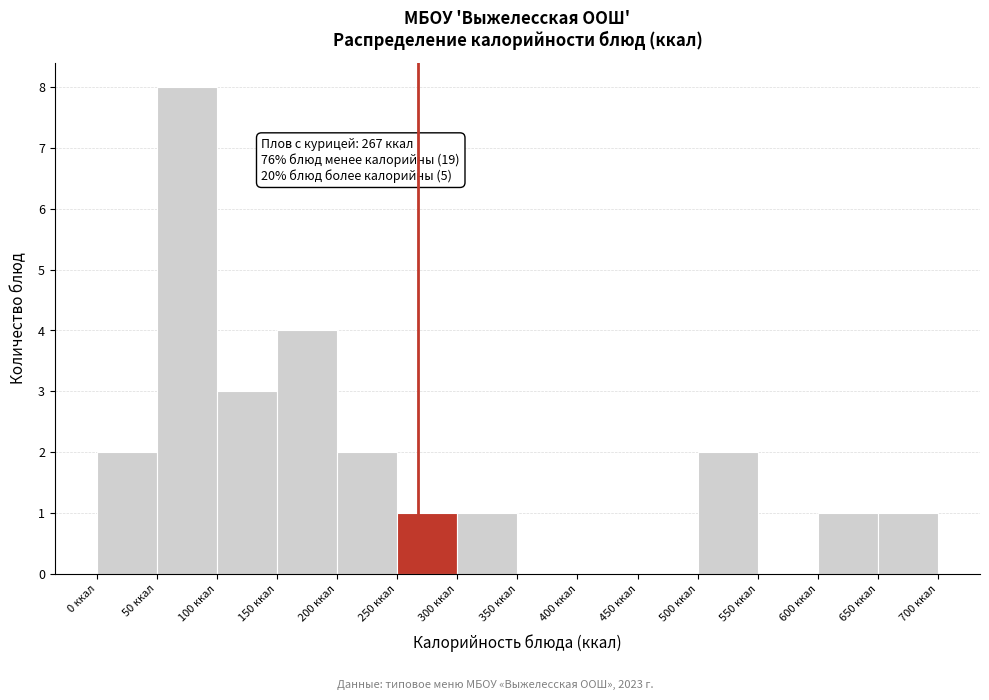

Over which range of the x-axis is the bar tallest?

50 to 100